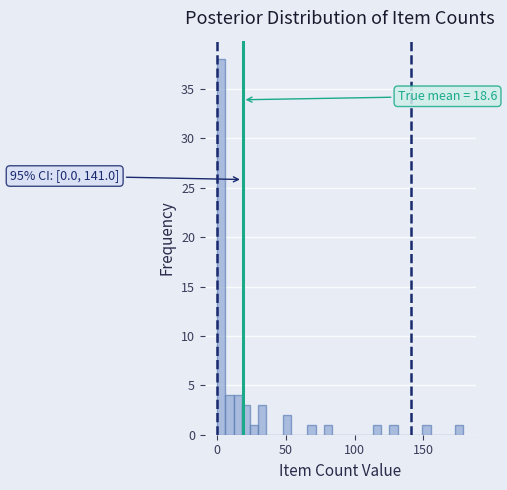

Read against the x-axis, roughly where is the centre of the tallest bar?

5